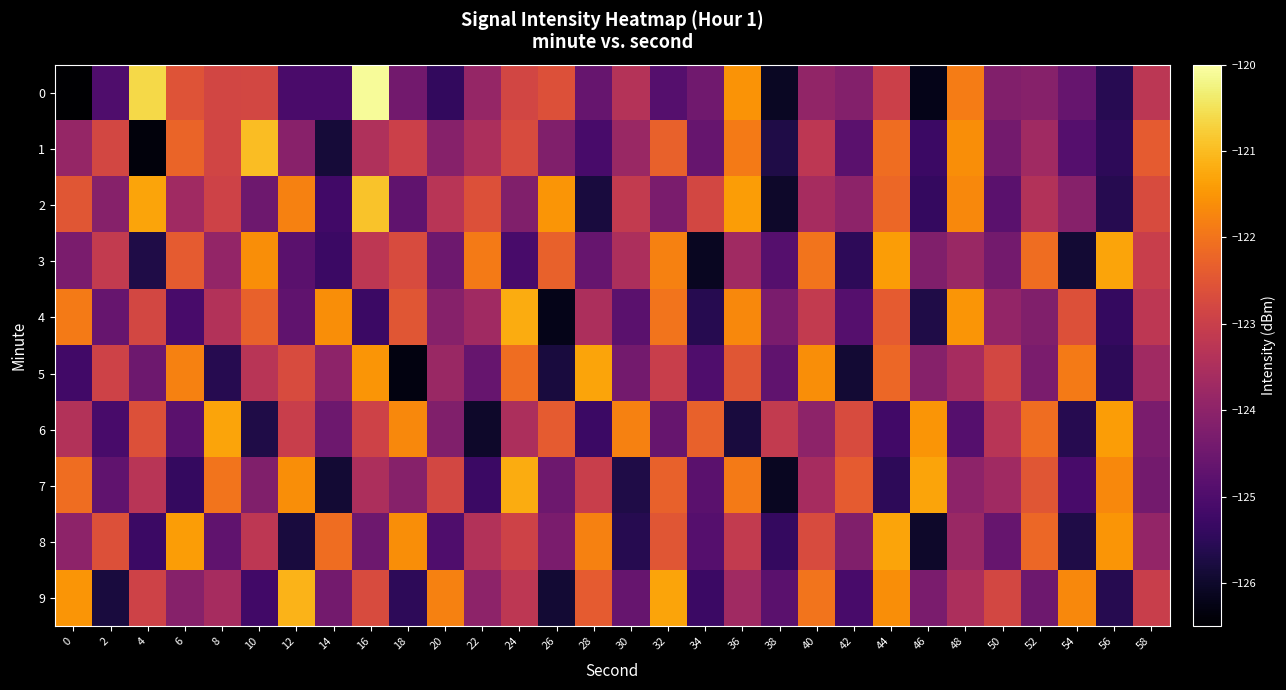

List the series in order of their peak value, lowest first.

3, 5, 6, 8, 4, 7, 9, 1, 2, 0